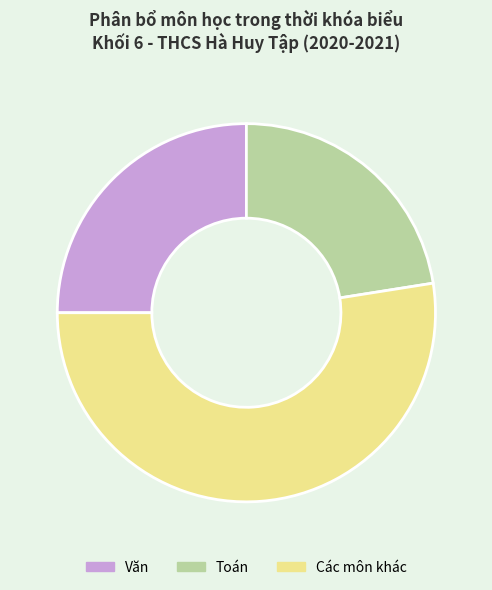

Does Văn represent more than half of the total?

No